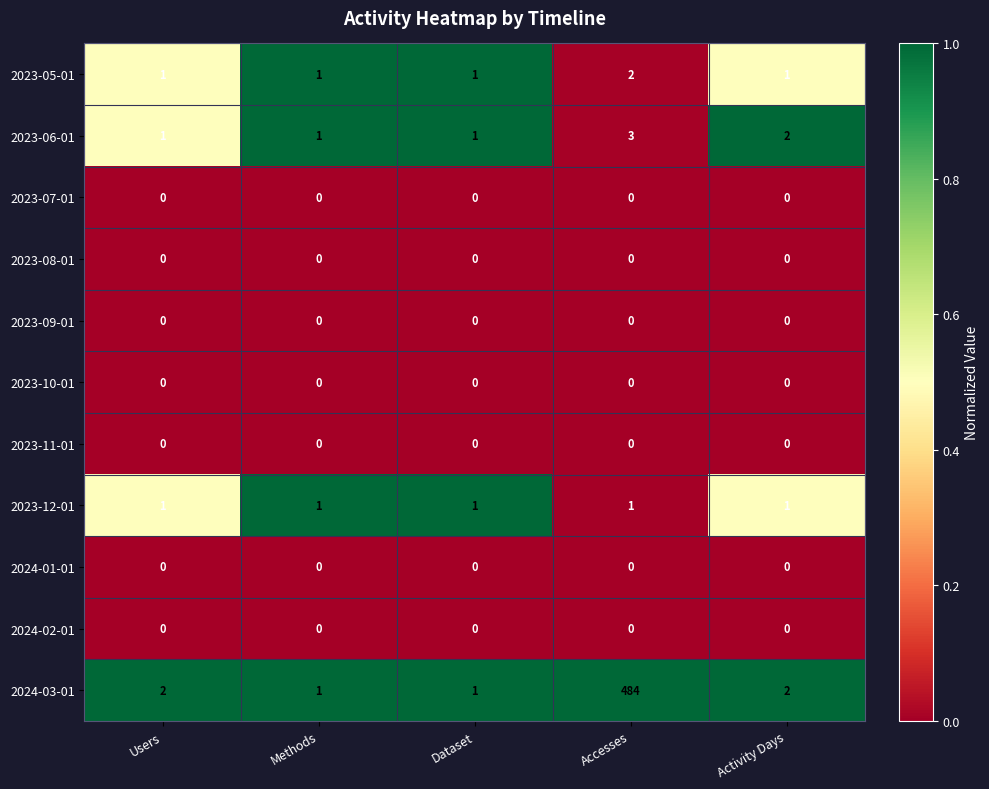

What is the spread (max minus min) of values at Dataset?

1